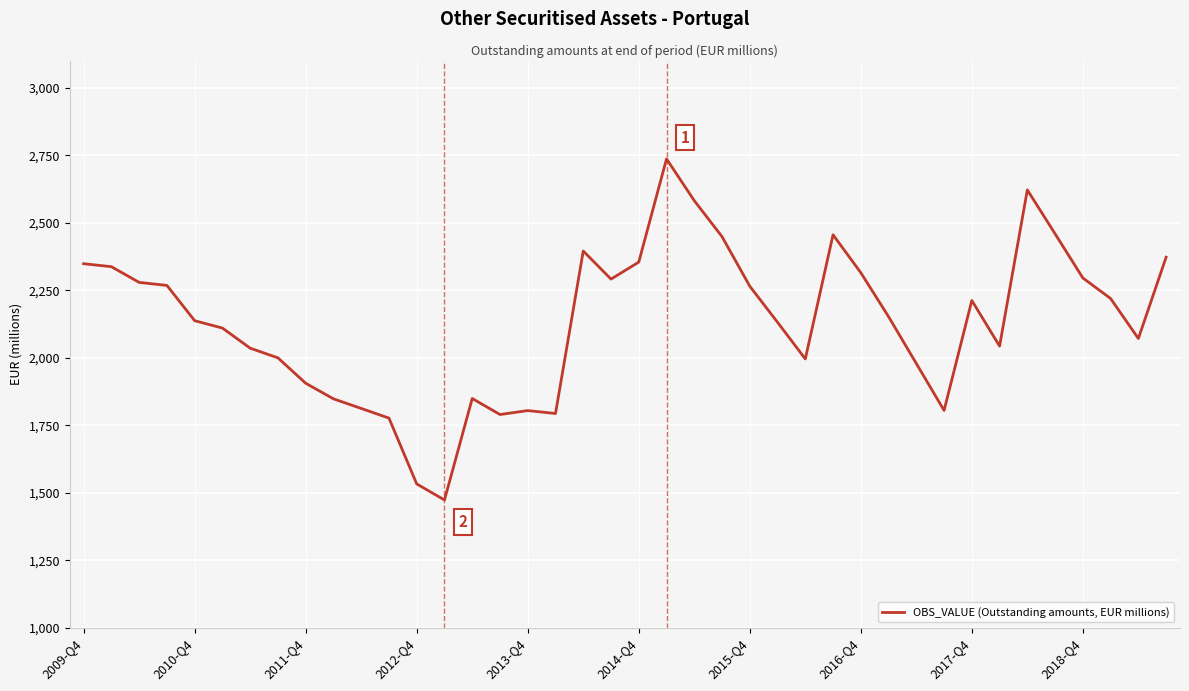

What is the smallest value displayed?

1473.2